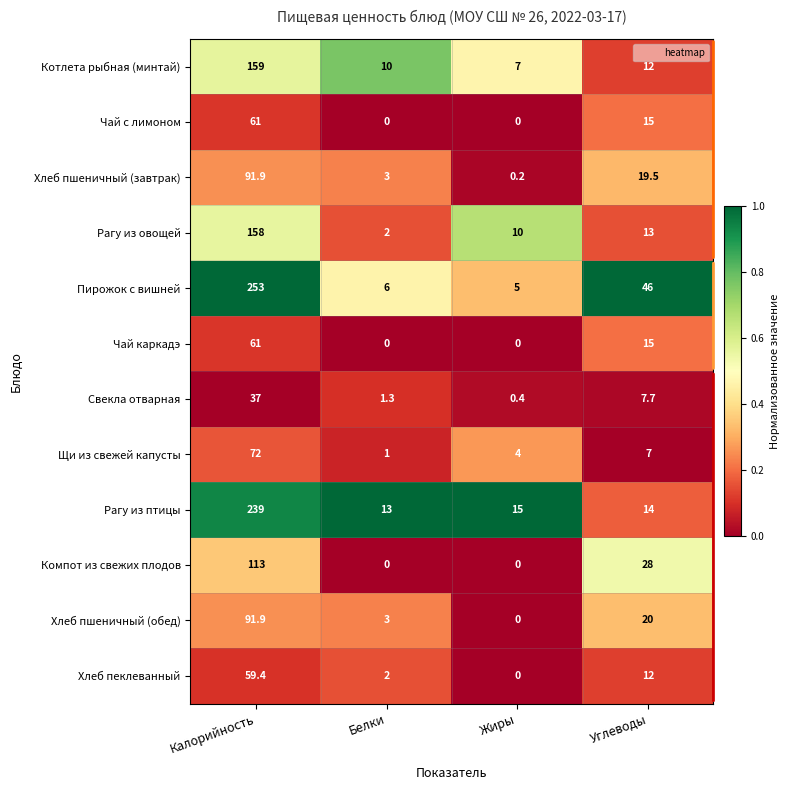

What is the highest value of the Хлеб пеклеванный series?

59.4